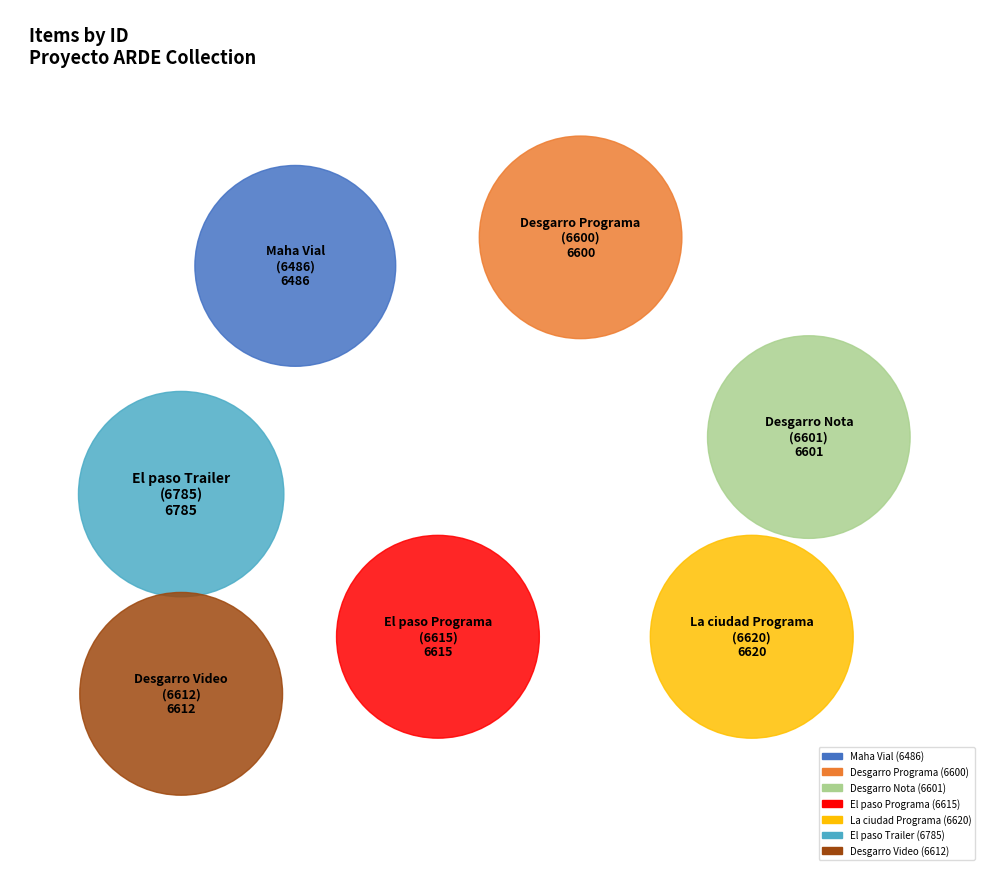

To the nearest percent, what is the average slice percentage?

14%